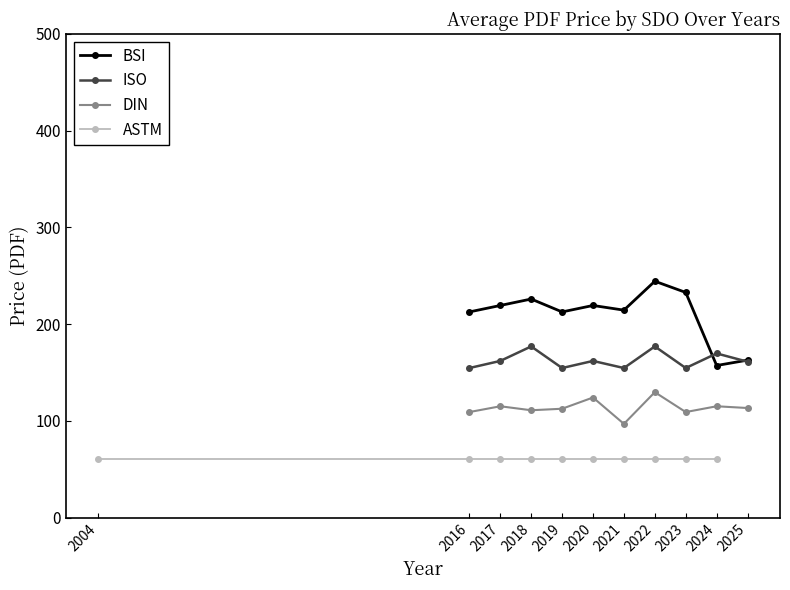

The ASTM series shows 61.0 at 2017. True or false?

True